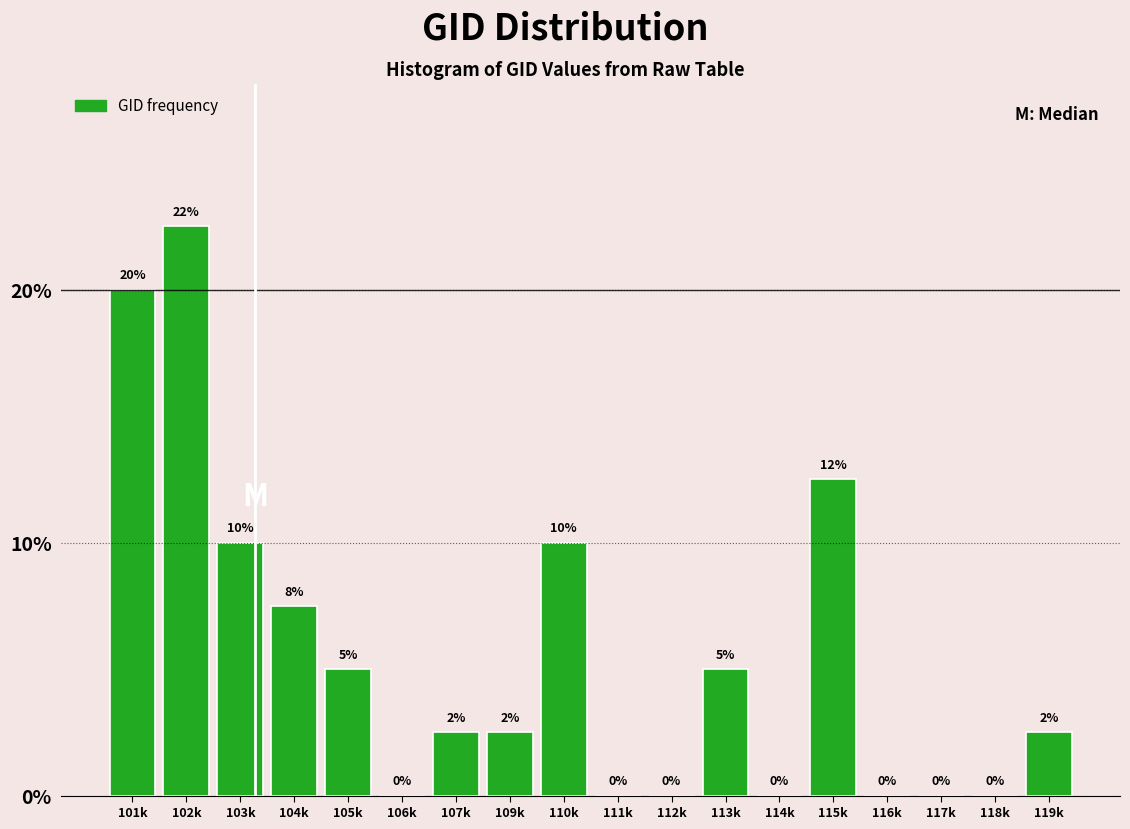

Between 103k and 119k, which is larger?

103k